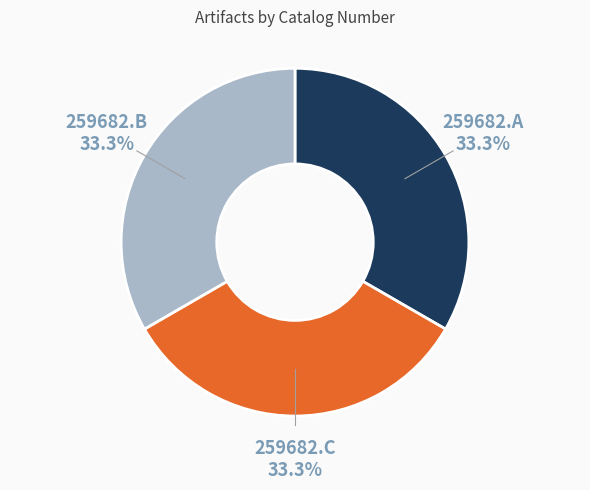

Does any single category account for the majority?

No